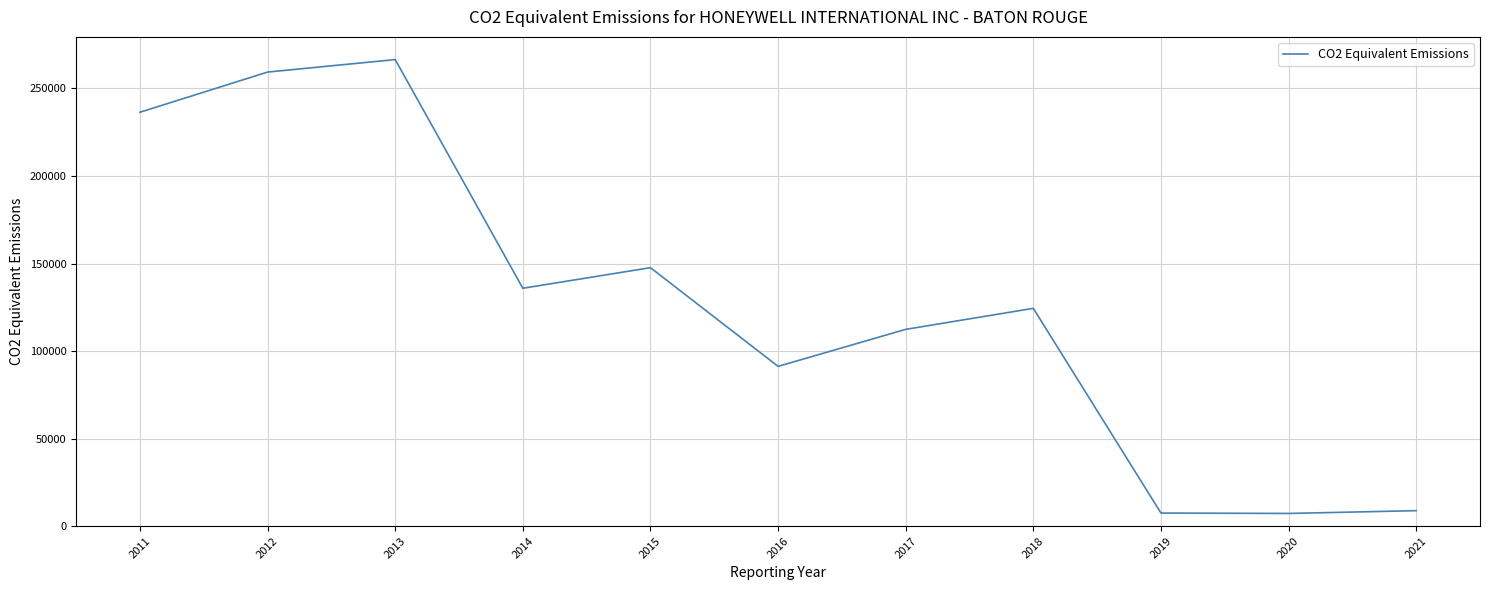

Is this an area chart (filled region under the line)?

No